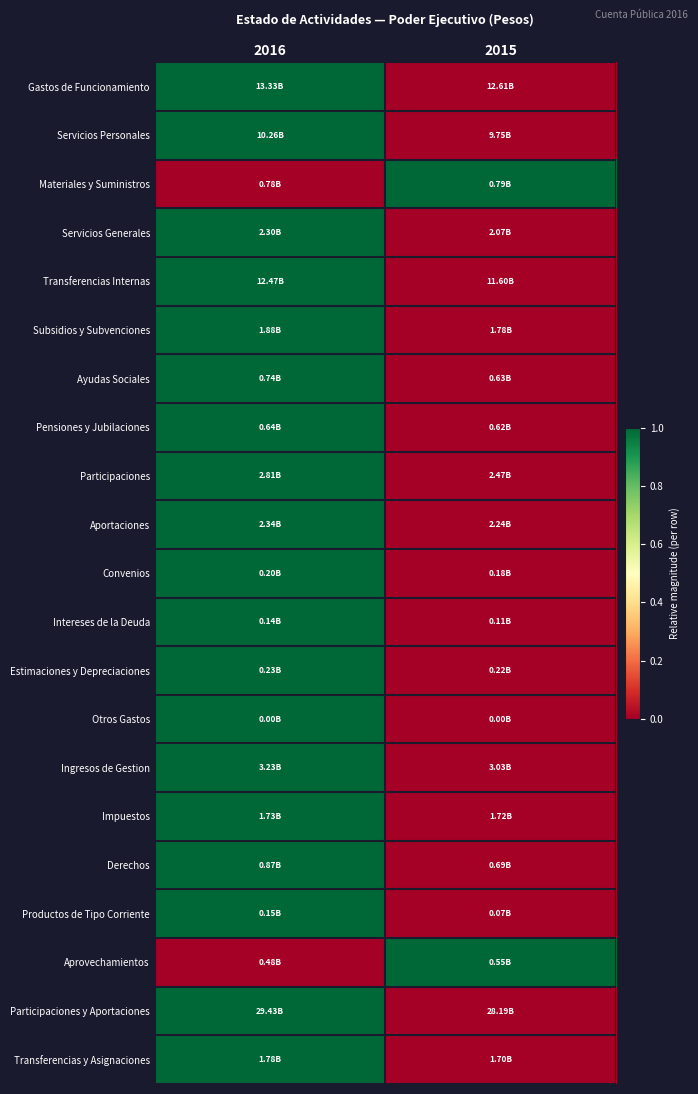

Which series has the largest total across all categories?

Gastos de Funcionamiento